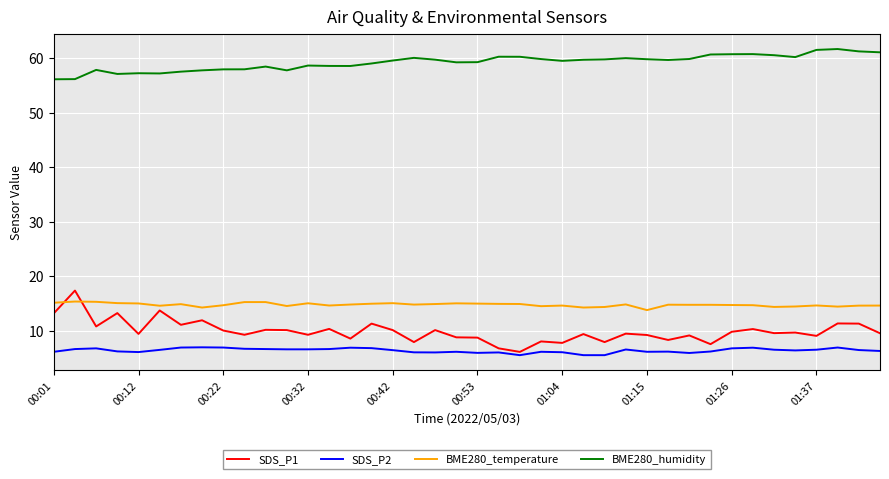

What is the difference between the maximum and second lowest values in the SDS_P1 series?

10.6